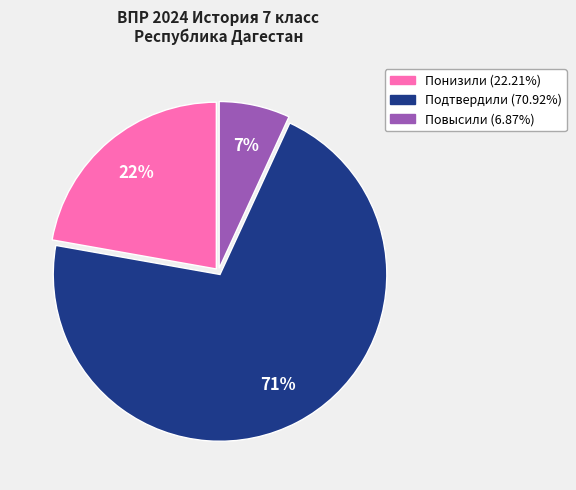

How many slices are in this pie chart?

3